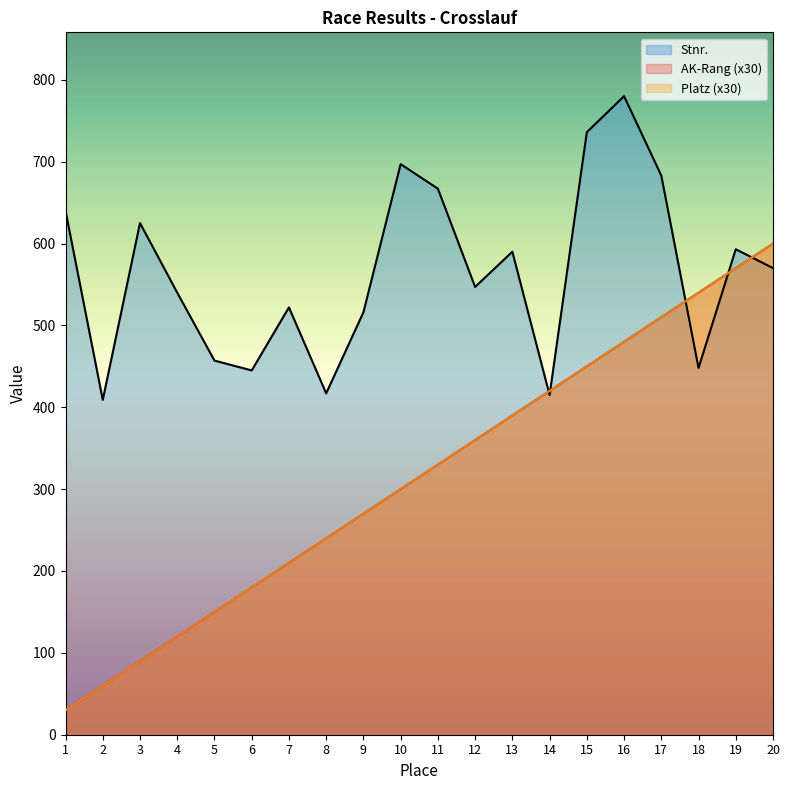

What is the sum of the Stnr. values at 10 and 15?

1433